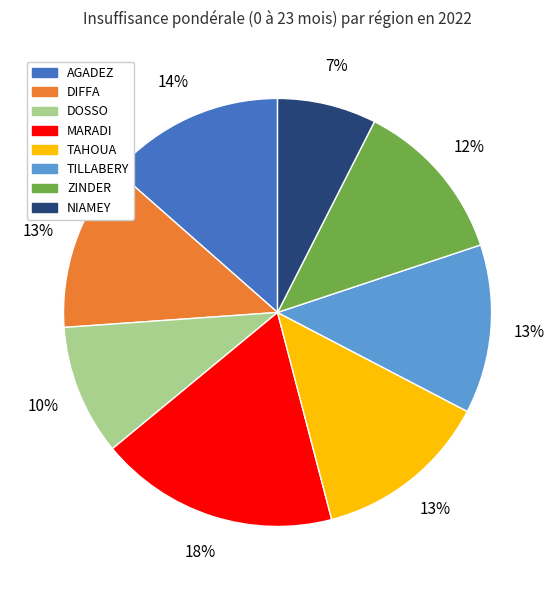

Does NIAMEY account for over 50% of the chart?

No